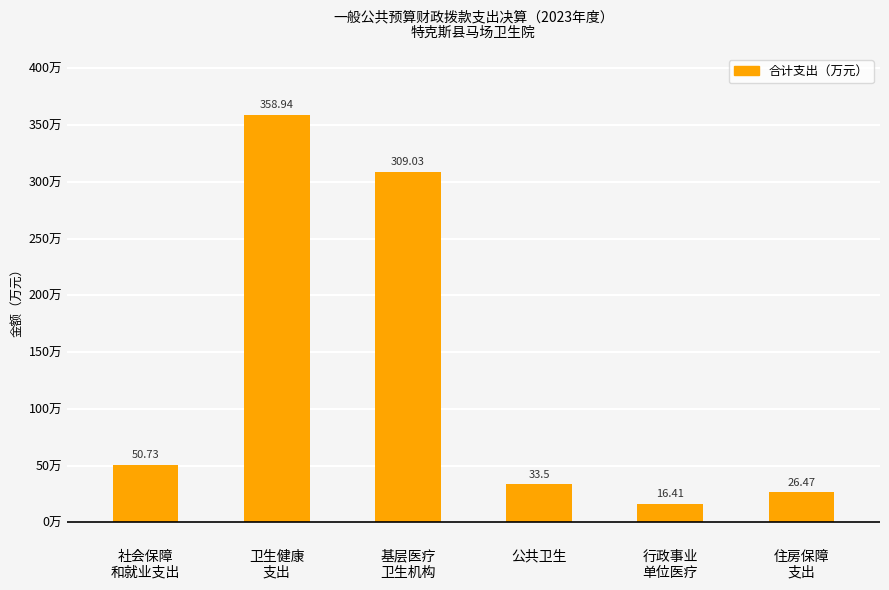

The chart shows a value of 50.7 at 社会保障
和就业支出. True or false?

True